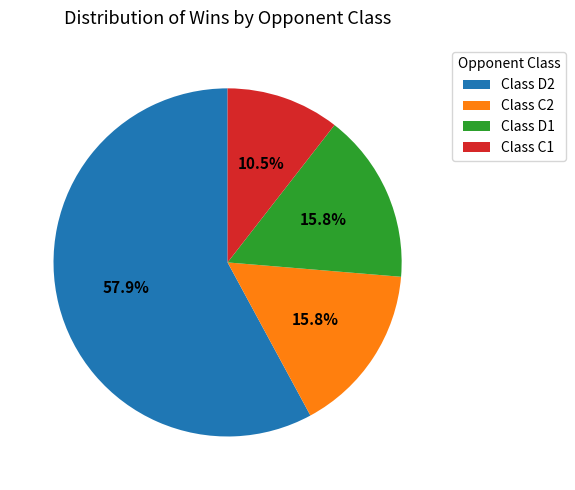

What is the ratio of the value at Class C2 to the value at Class D1?

1.0